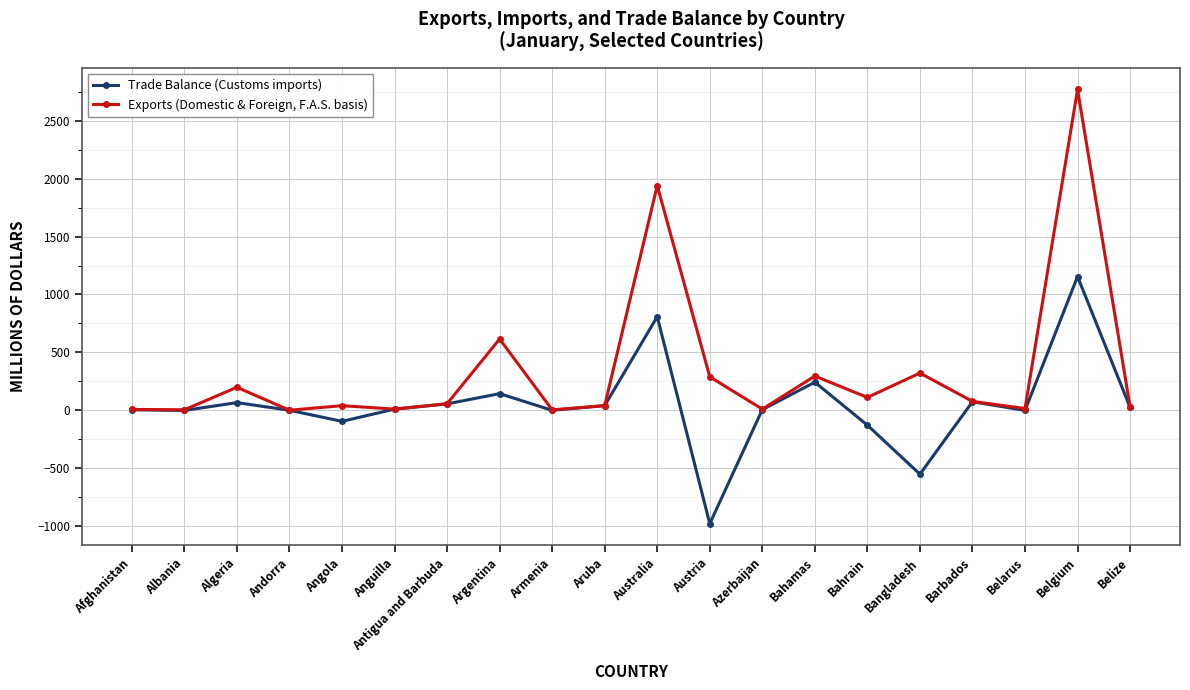

At Belarus, list the series in order from smallest to largest.

Trade Balance (Customs imports), Exports (Domestic & Foreign, F.A.S. basis)